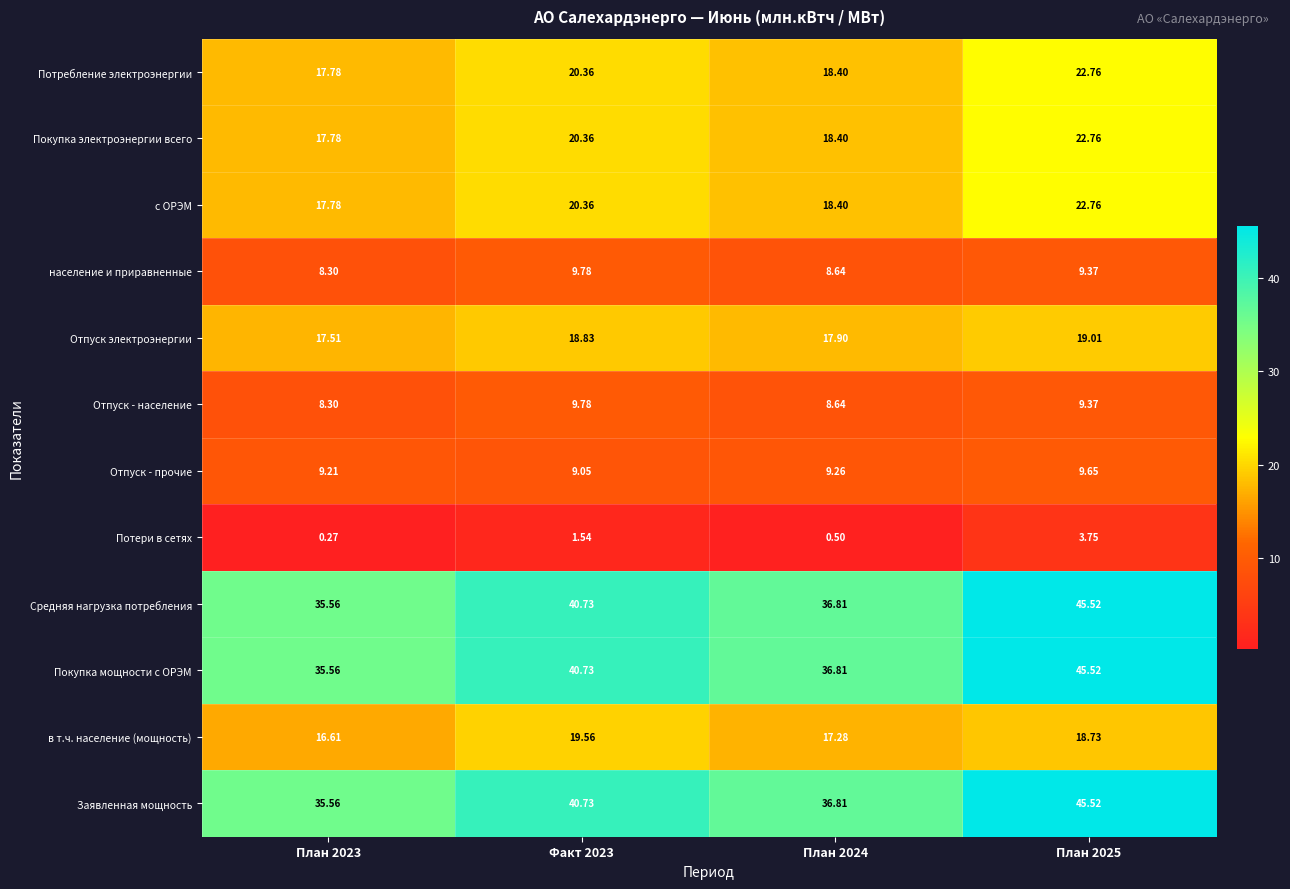

Is the value of Заявленная мощность at План 2023 greater than the value of Отпуск - население at План 2024?

Yes